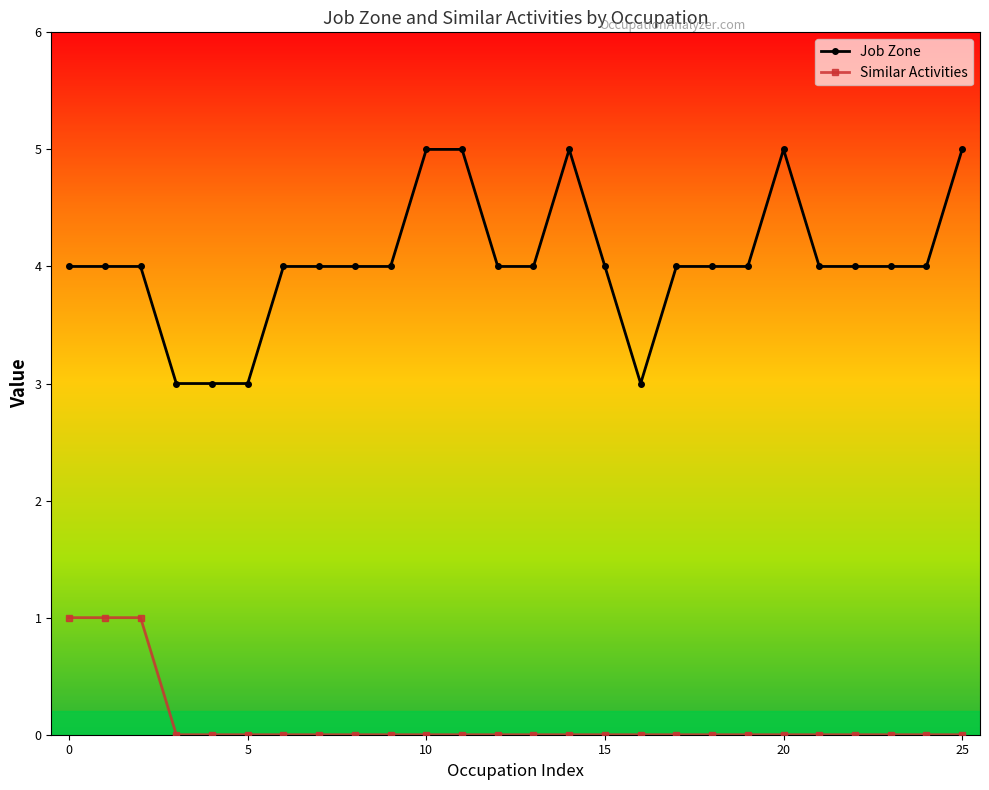

Reading left to right, what are all the values shown in this chart?

Job Zone: 4	4	4	3	3	3	4	4	4	4	5	5	4	4	5	4	3	4	4	4	5	4	4	4	4	5
Similar Activities: 1	1	1	0	0	0	0	0	0	0	0	0	0	0	0	0	0	0	0	0	0	0	0	0	0	0